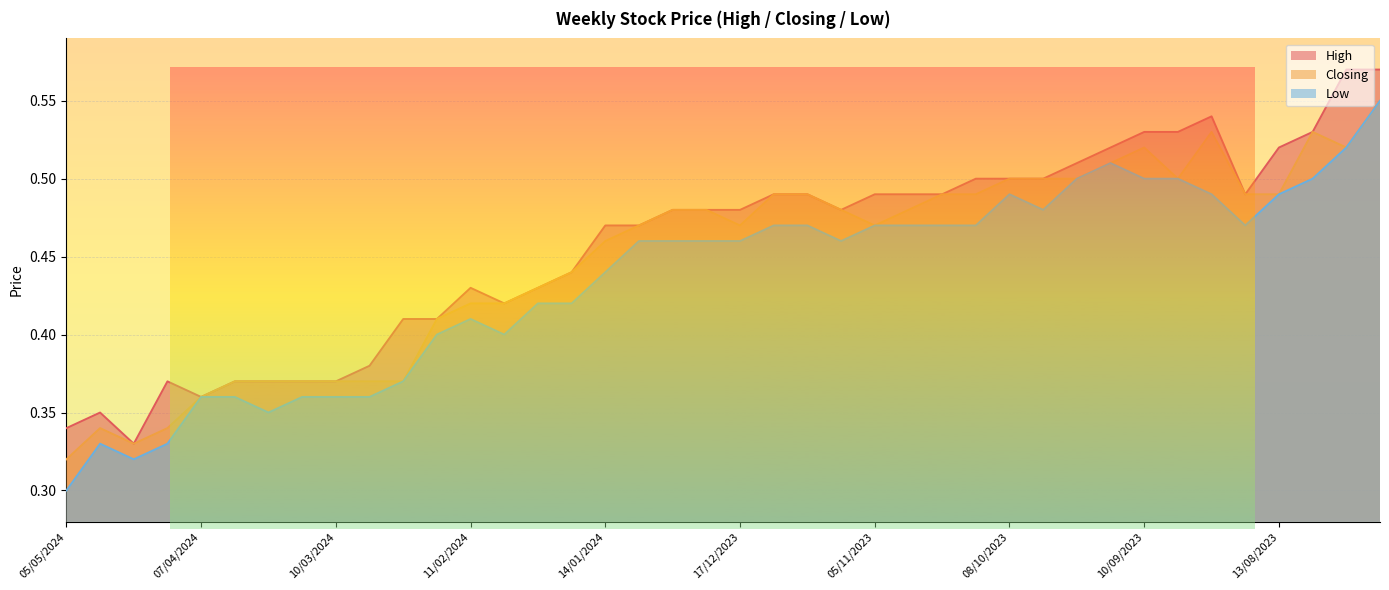

Which series has the largest range (max minus min)?

Low